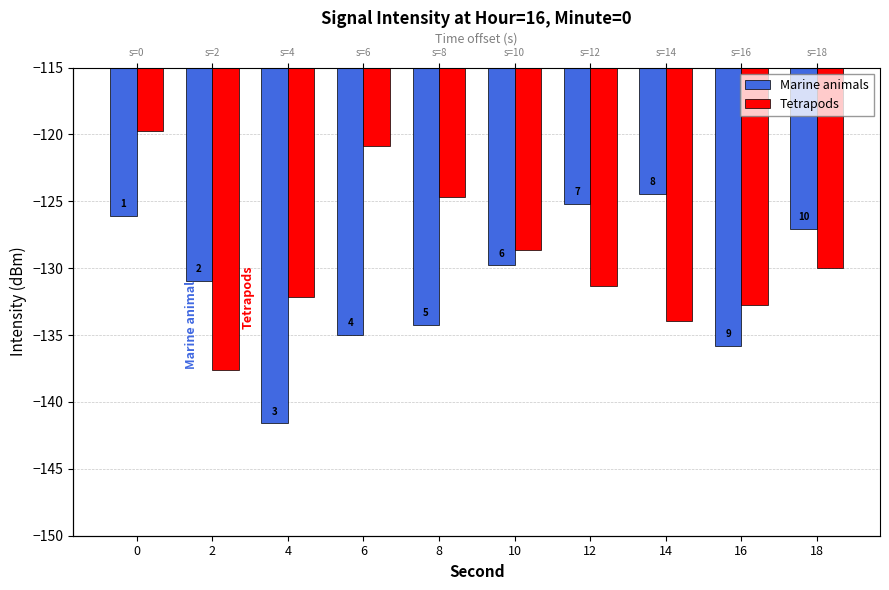

Which series has the largest total across all categories?

Tetrapods